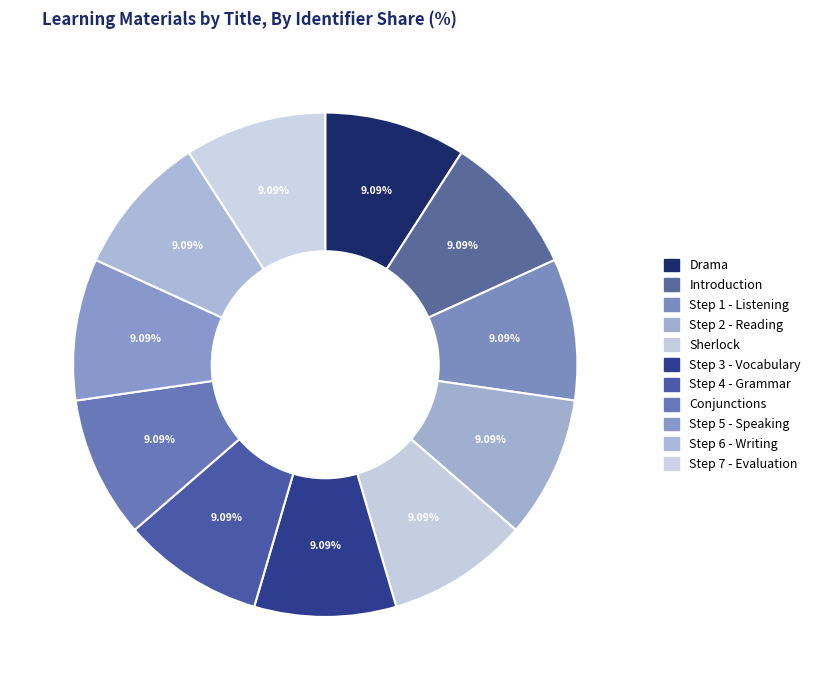

What percentage do Sherlock and Step 1 - Listening together represent?

18.2%